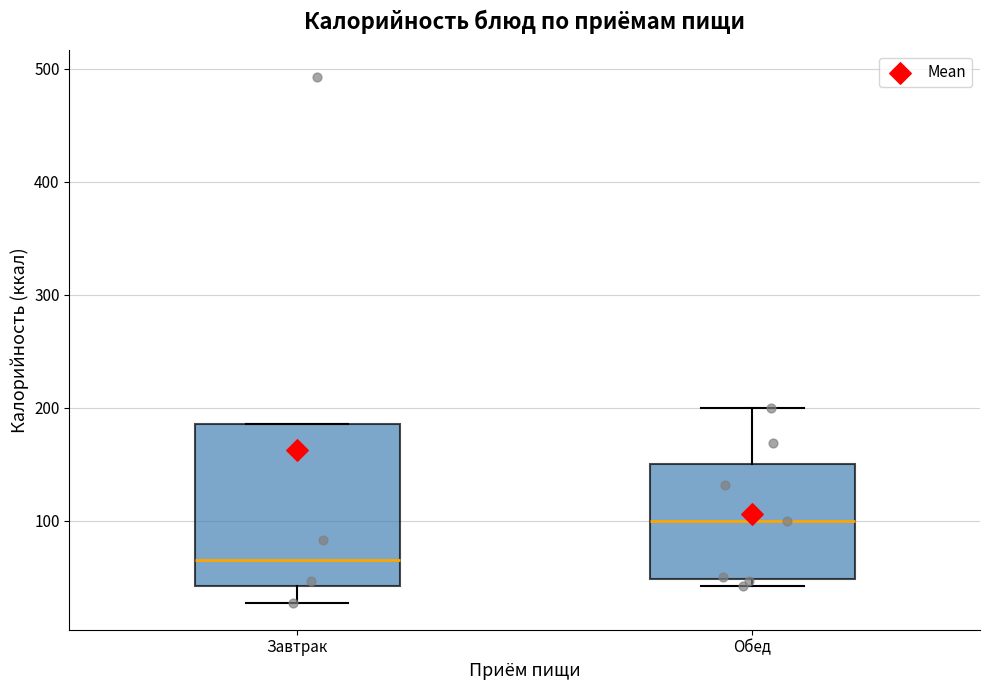

Reading left to right, transcribe this box plot: for each box, give where its median line is, the range the box spans, and where its two whiskers end, as read against the y-axis. The values are not printed on the chart, so give them approximately, as read against the axis.

Завтрак: median 70, box 40 to 190, whiskers 30 to 190
Обед: median 100, box 50 to 150, whiskers 40 to 200